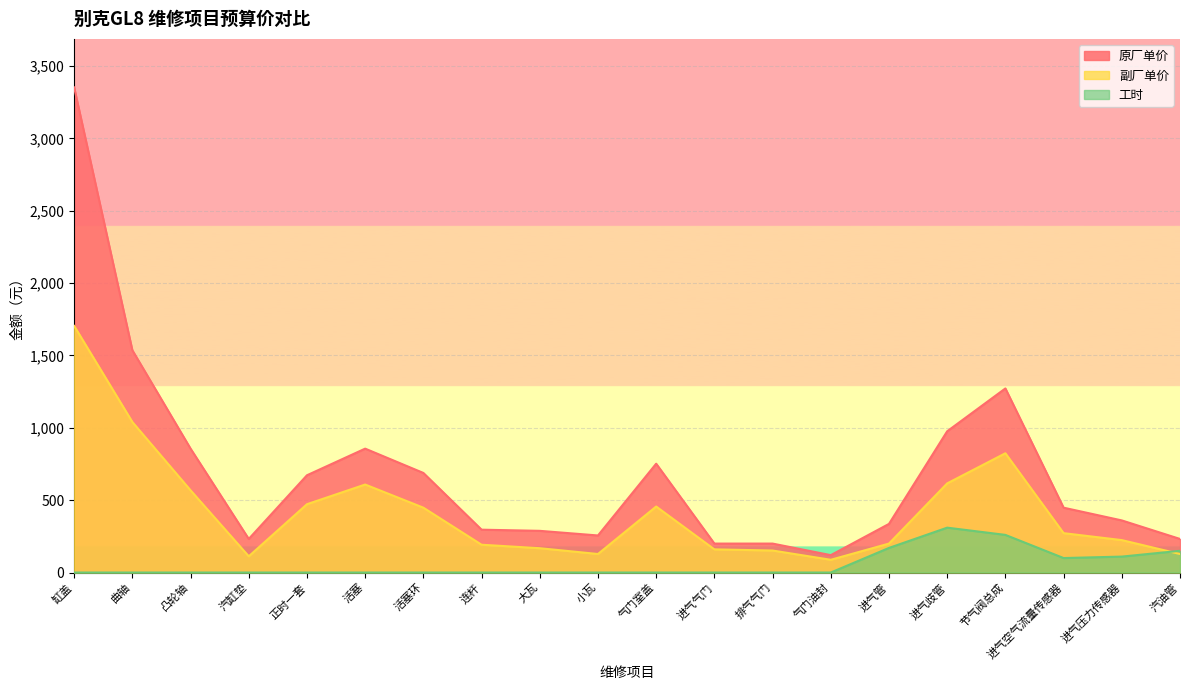

Which series changed the most between 气门室盖 and 进气气门?

原厂单价